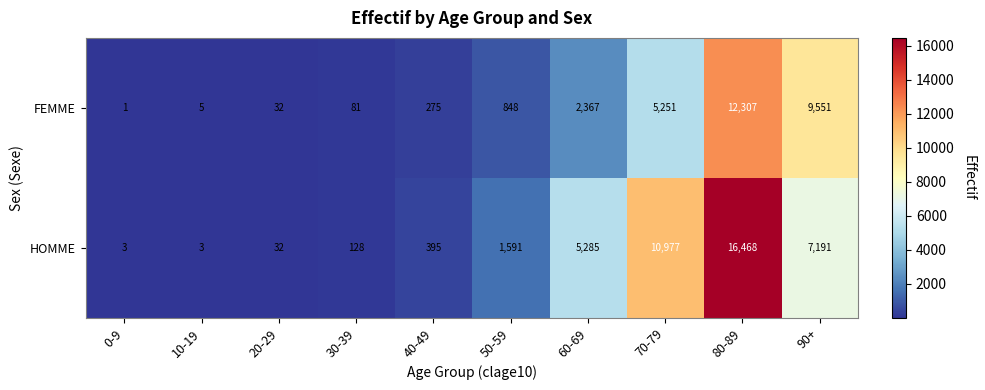

The HOMME series shows 3054 at 90+. True or false?

False